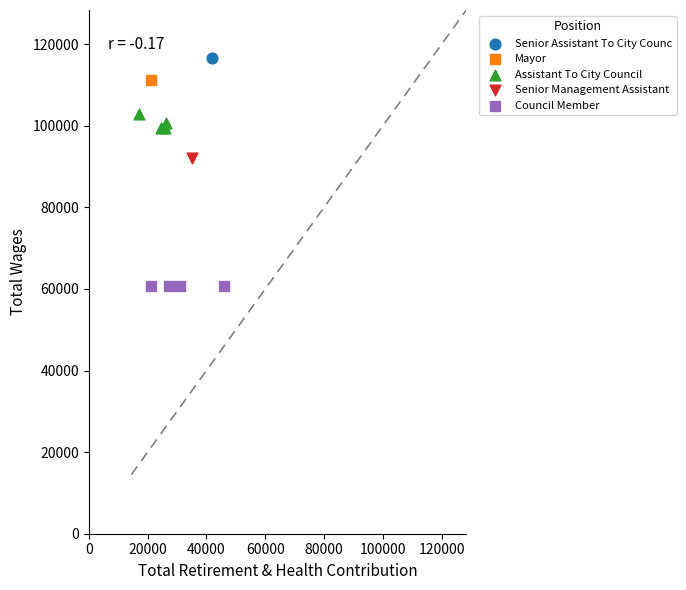

What are all the series names shown in the legend?

Senior Assistant To City Counc, Mayor, Assistant To City Council, Senior Management Assistant, Council Member